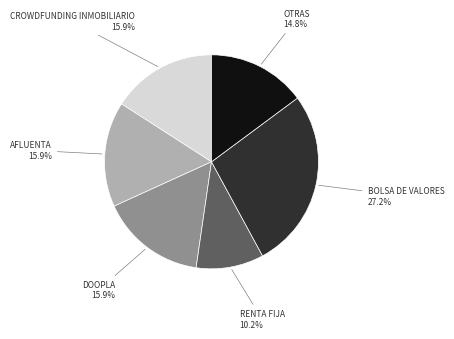

What percentage do DOOPLA and RENTA FIJA together represent?

26.1%